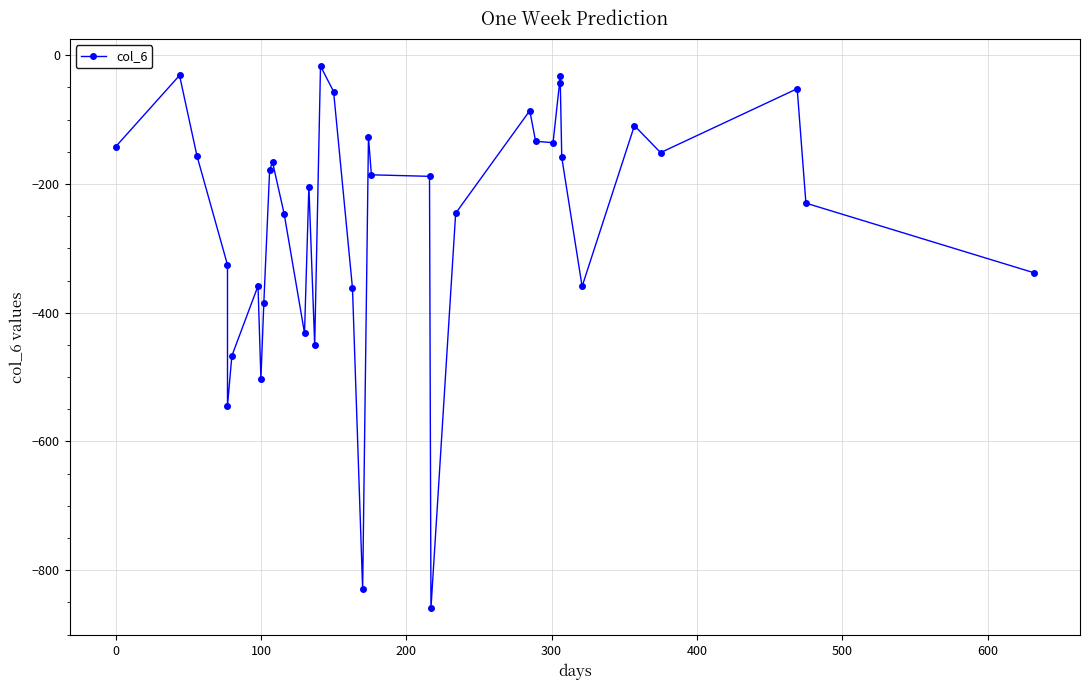

The value at 25 is -174.6. True or false?

False